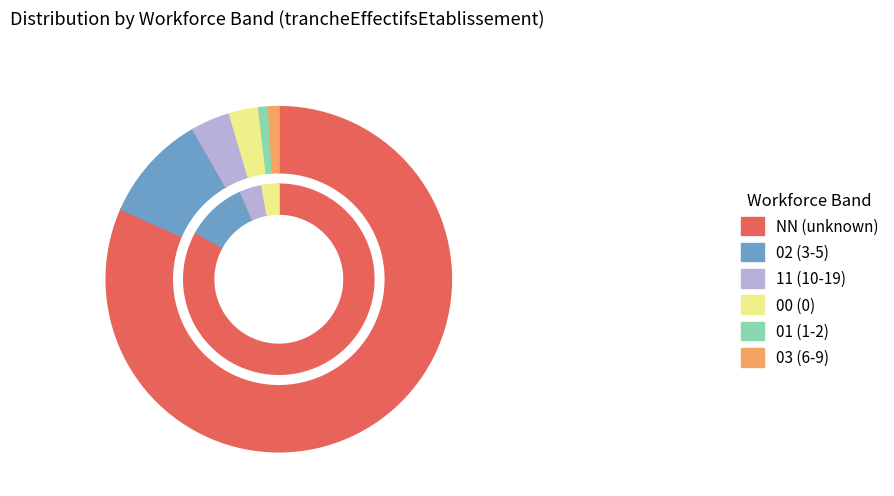

Which has a higher value, 02 or 01?

02